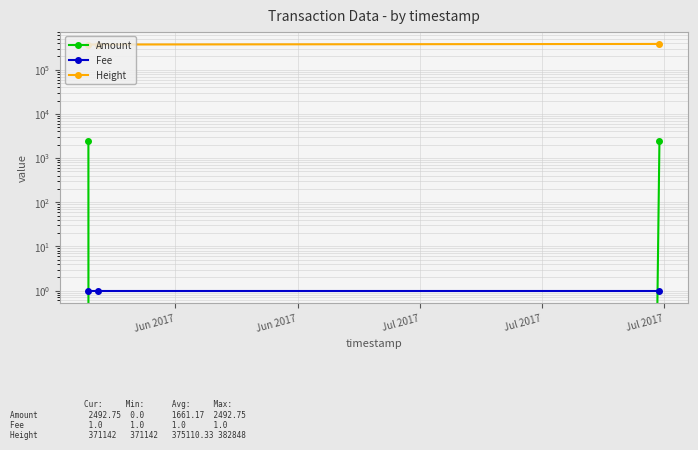

At which category is the sum across all series the highest?

Jul 2017